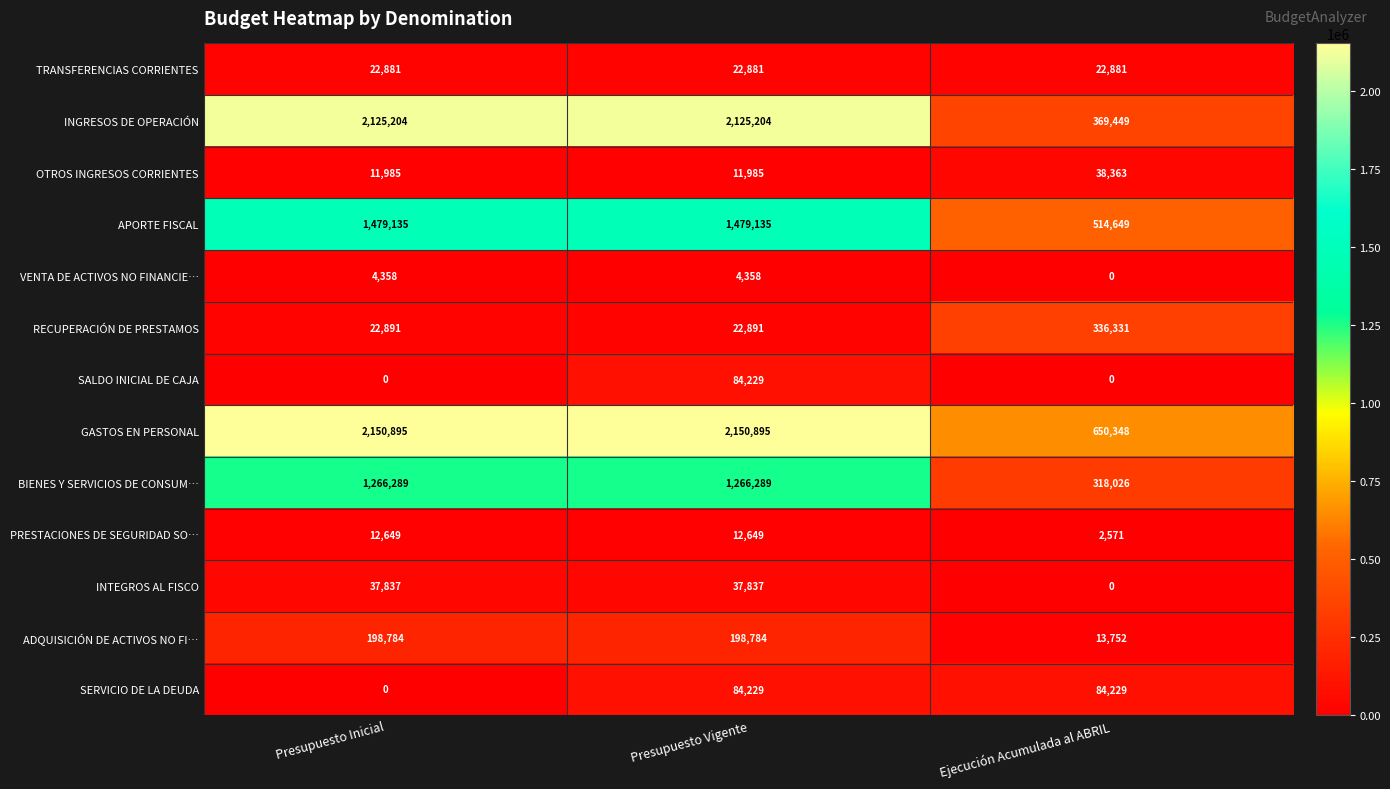

True or false: ADQUISICIÓN DE ACTIVOS NO FI… has a value of 307680 at Presupuesto Vigente.

False